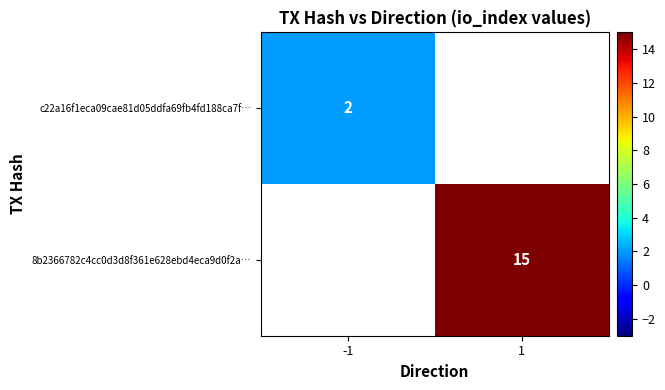

The value of 8b2366782c4cc0d3d8f361e628ebd4eca9d0f2a… at 1 is 15. True or false?

True